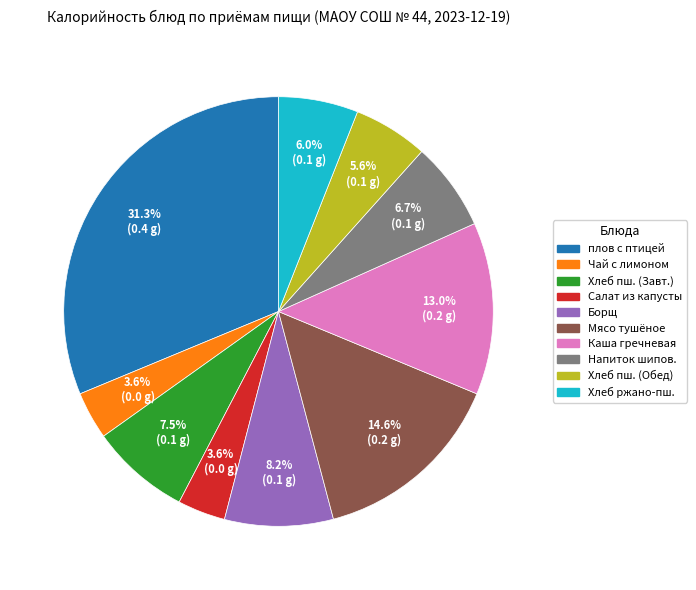

Is there any slice that represents more than half of the pie?

No